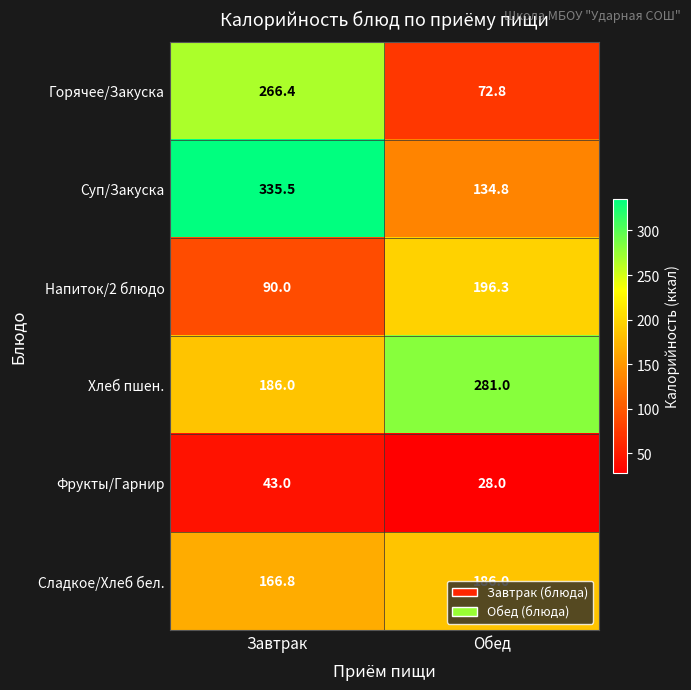

Is it true that Хлеб пшен. equals 86.1 at Обед?

False